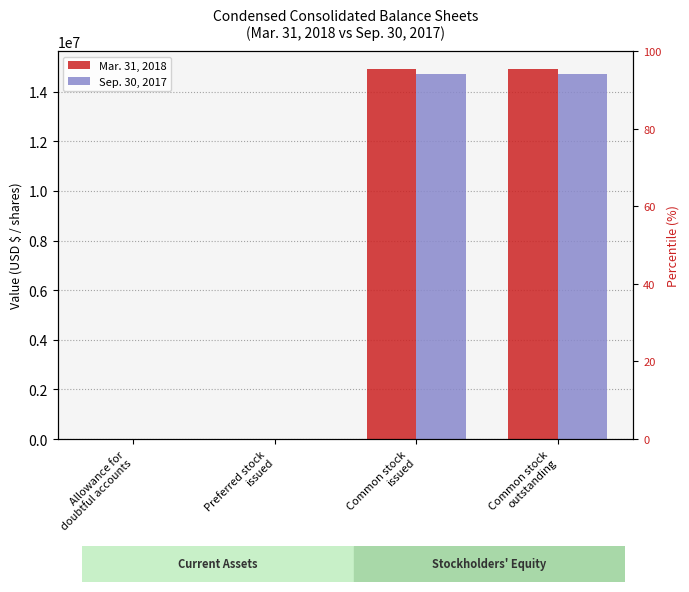

How many bars are there in each group?

2